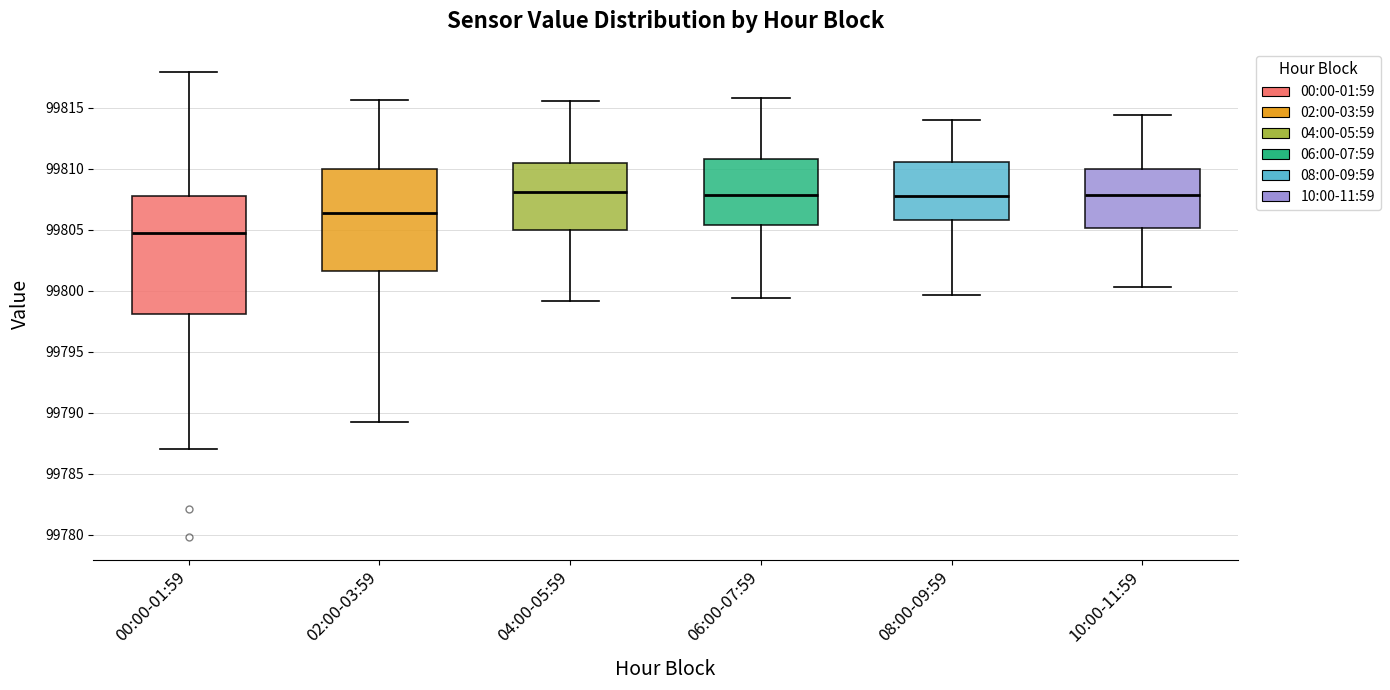

Comparing the boxes themselves (not the whiskers), which one is the tallest?

00:00-01:59